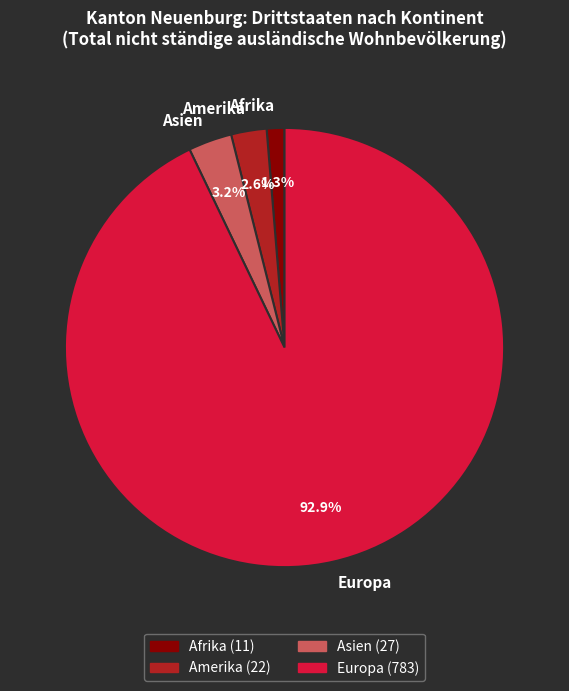

Is there a majority slice in this chart?

Yes